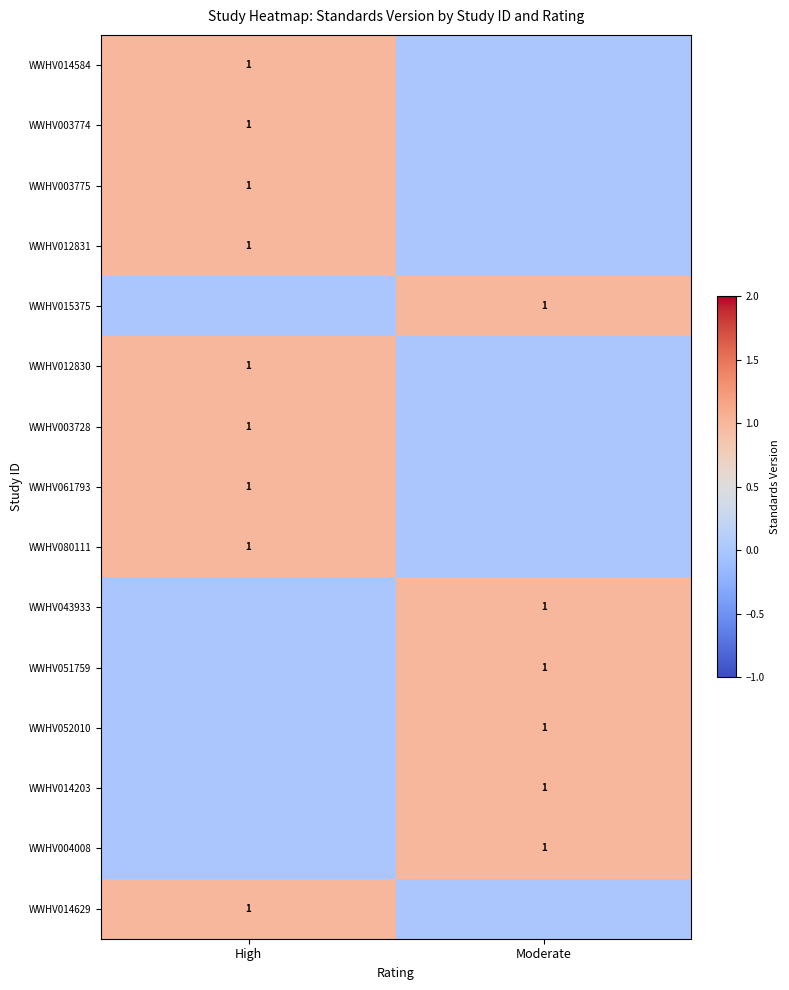

The WWHV003728 series shows 1 at High. True or false?

True